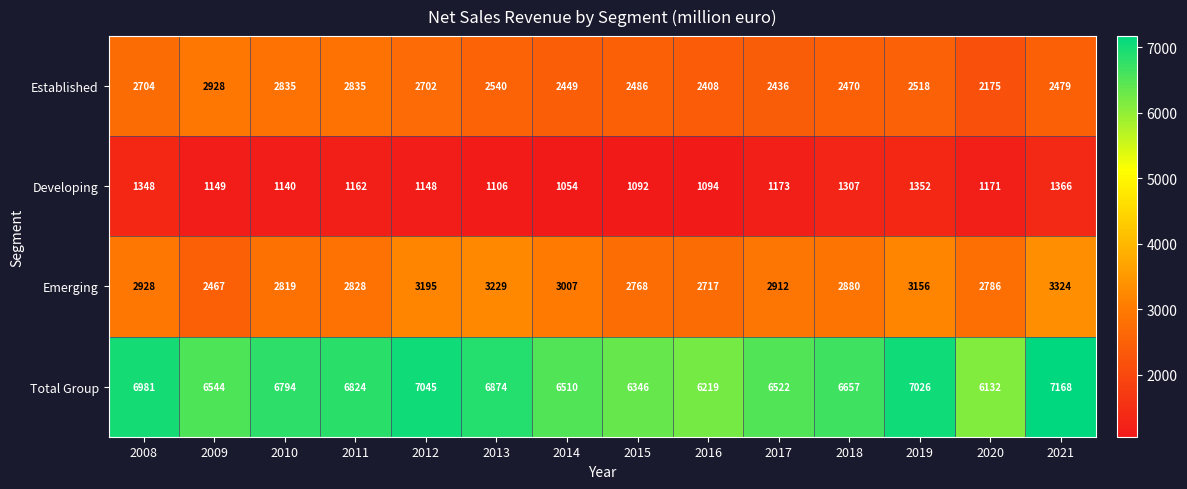

At 2017, list the series in order from largest to smallest.

Total Group, Emerging, Established, Developing